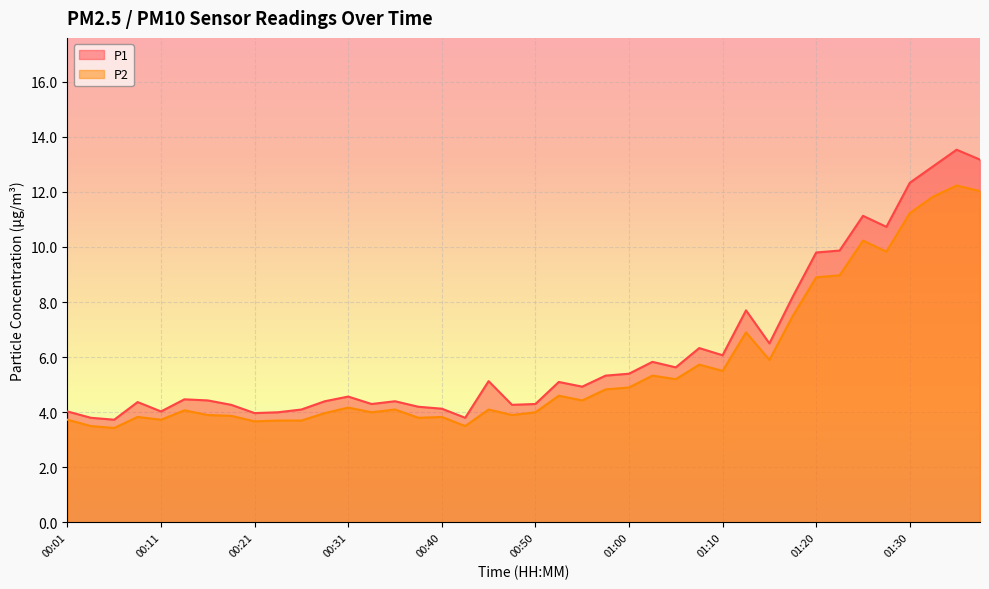

How many values in the P1 series are below 4?

4